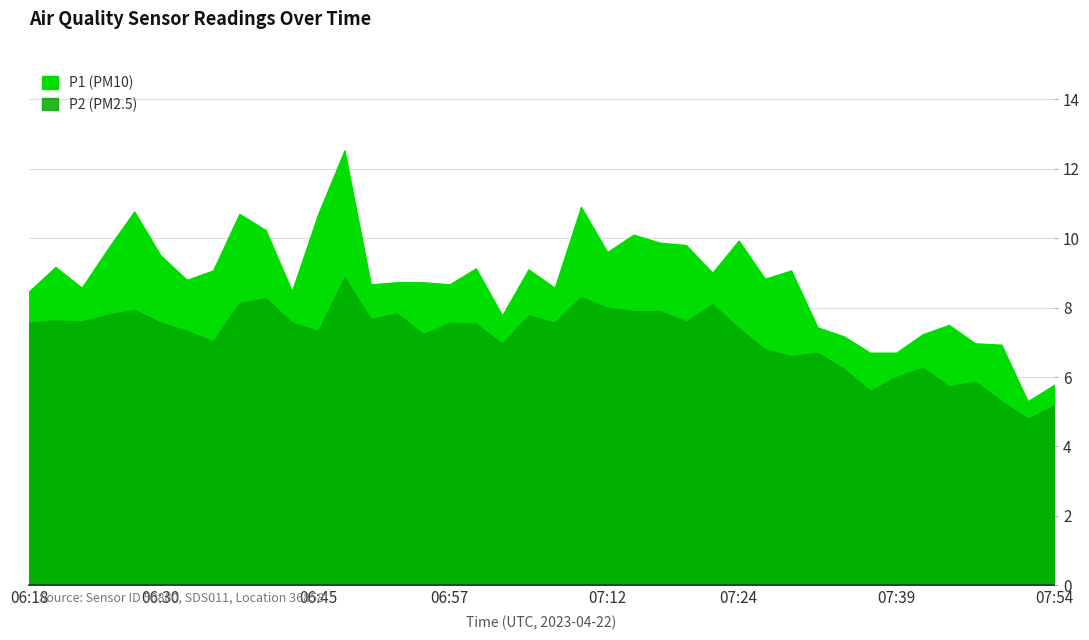

The P2 series shows 11.4 at 07:29. True or false?

False